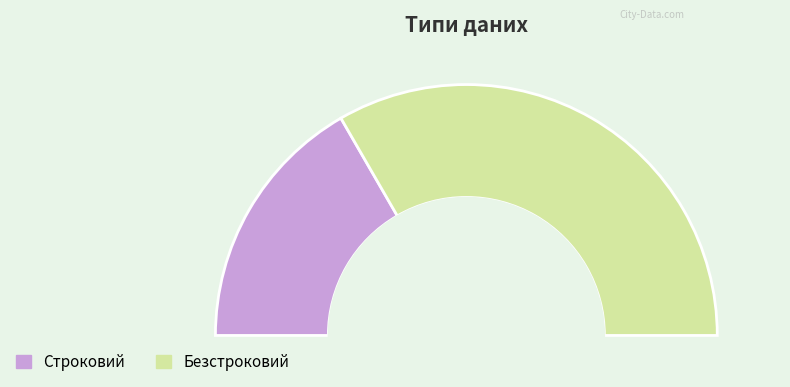

What percentage is NOT represented by Безстроковий?

33.3%